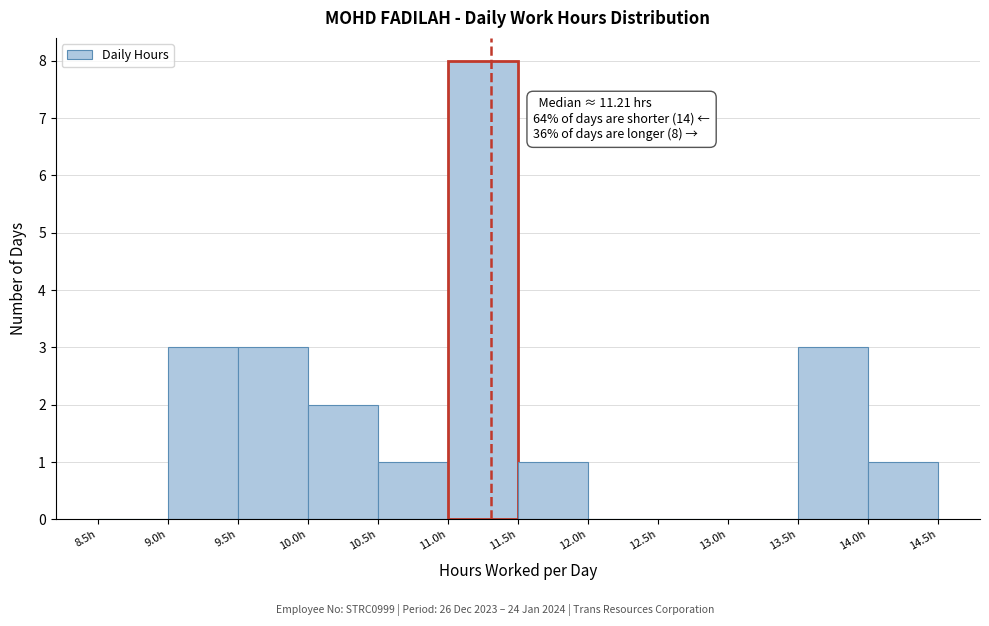

Over which range of the x-axis is the bar tallest?

11.0 to 11.5